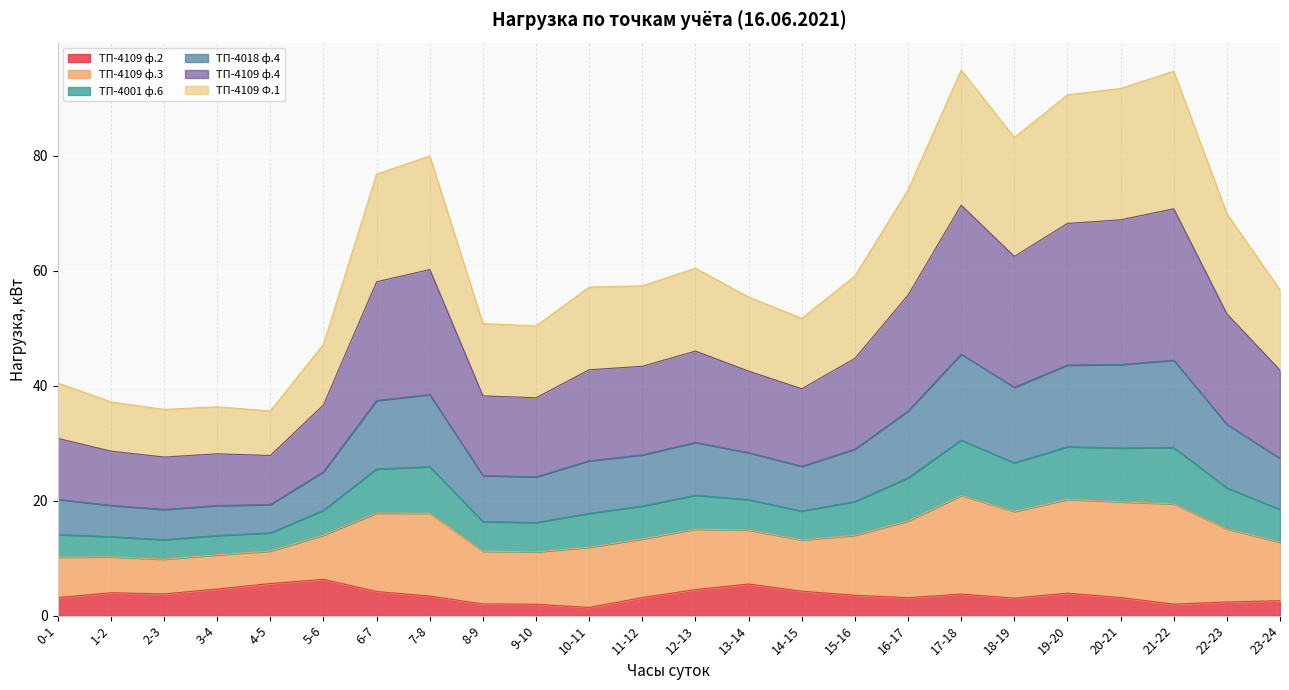

At which label is ТП-4018 ф.4 closest to 31?

12-13